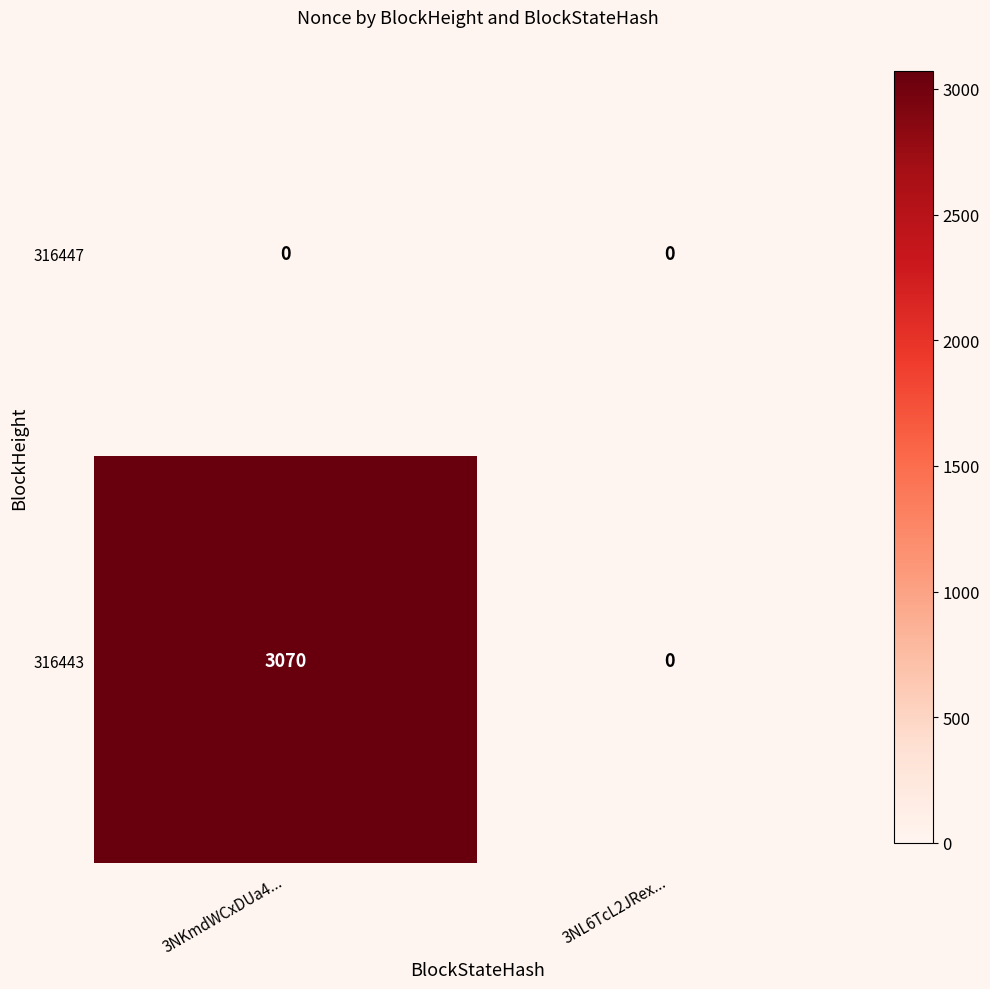

Reading left to right, list all the values displayed in this chart.

316447: 3NKmdWCxDUa4...=0	3NL6TcL2JRex...=0
316443: 3NKmdWCxDUa4...=3070	3NL6TcL2JRex...=0